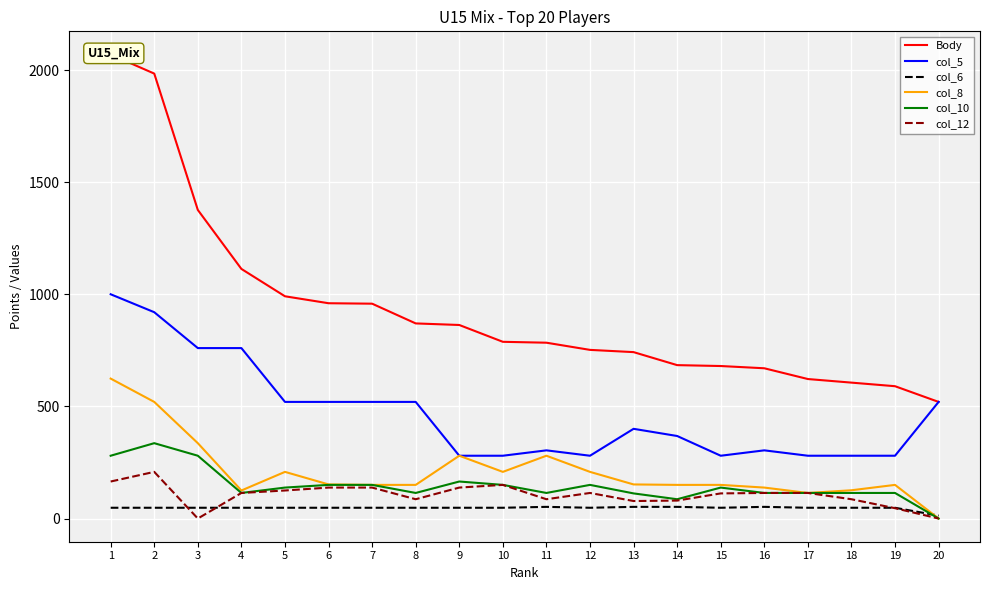

What is the value of the col_6 point at the 9th from the left?

48